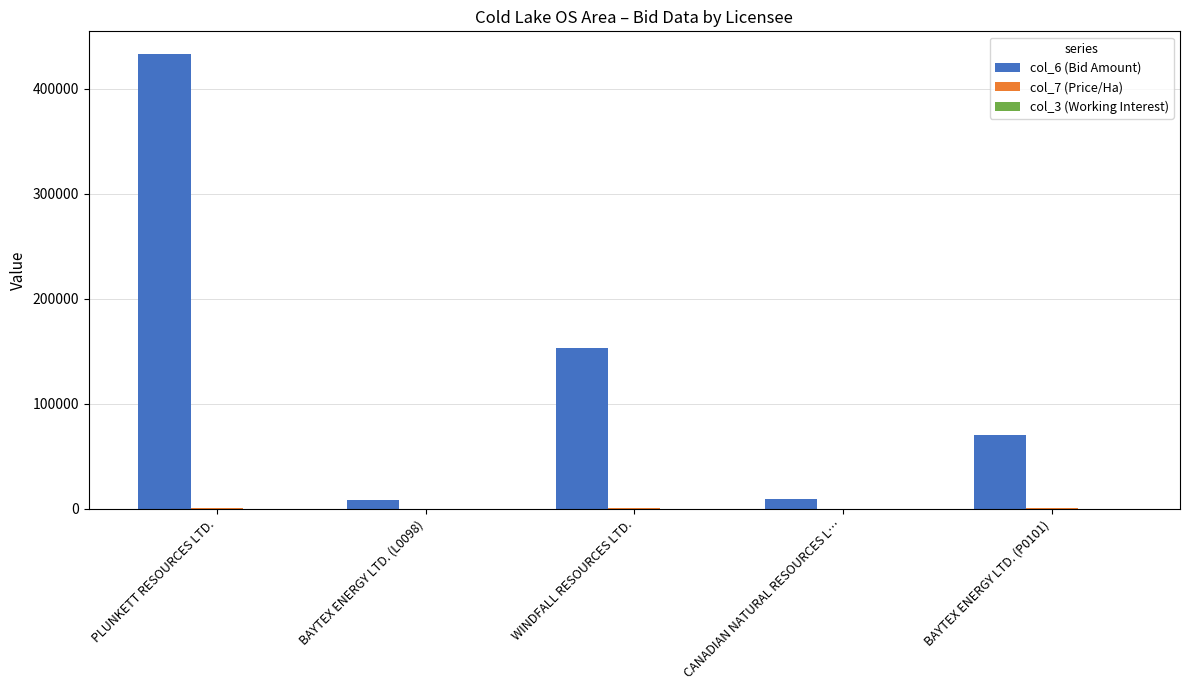

Are the bars horizontal?

No